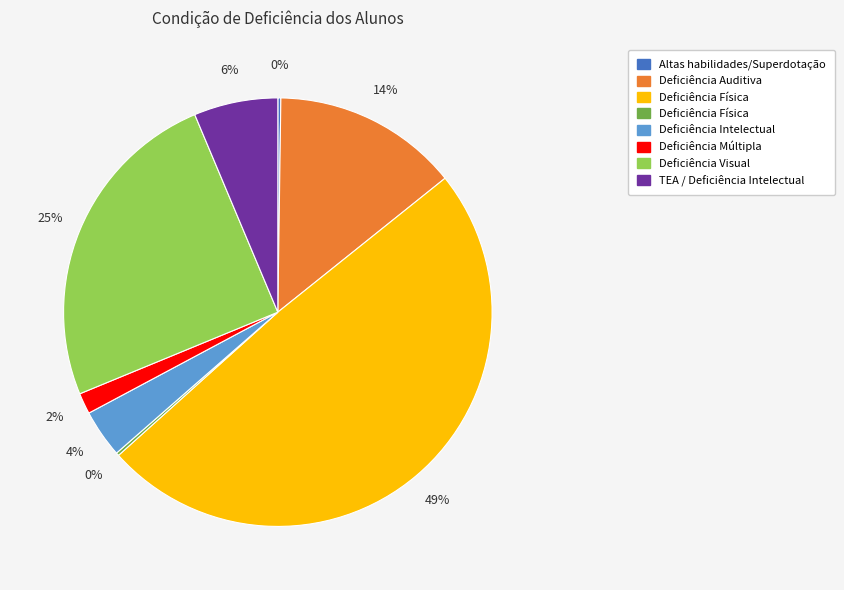

Does any single category account for the majority?

No